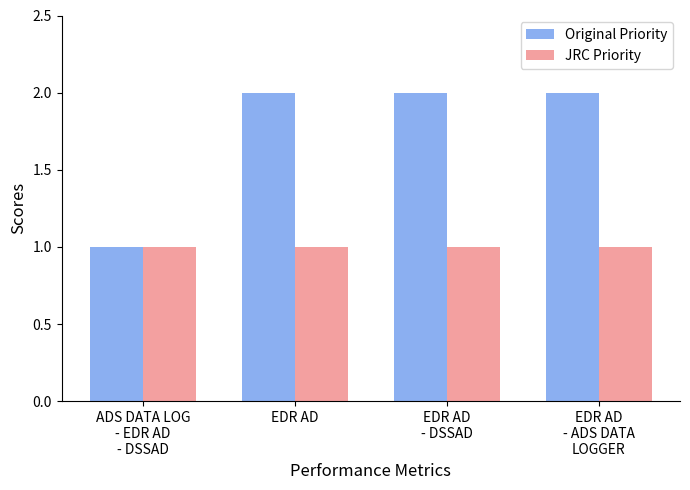

The value of JRC Priority at EDR AD is 1. True or false?

True